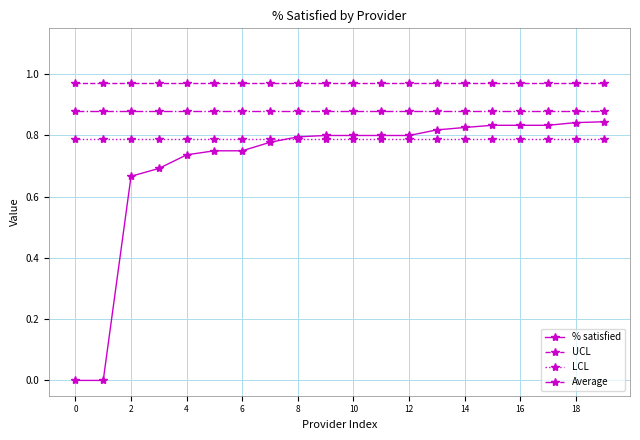

True or false: UCL and Average intersect in this chart.

False